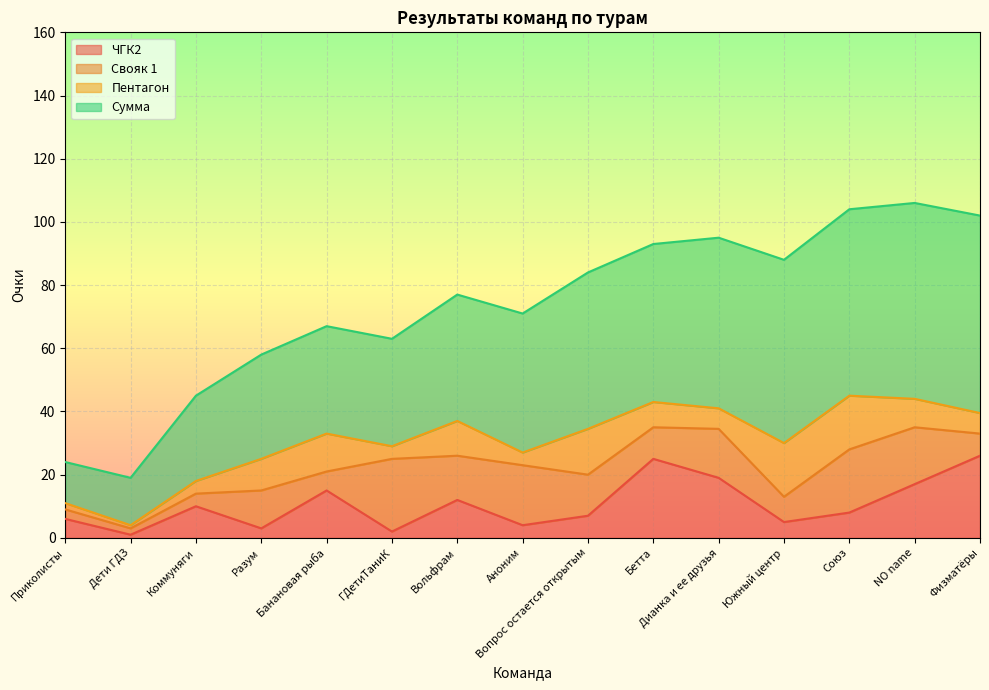

How many intersections are there between ЧГК2 and Пентагон?

7